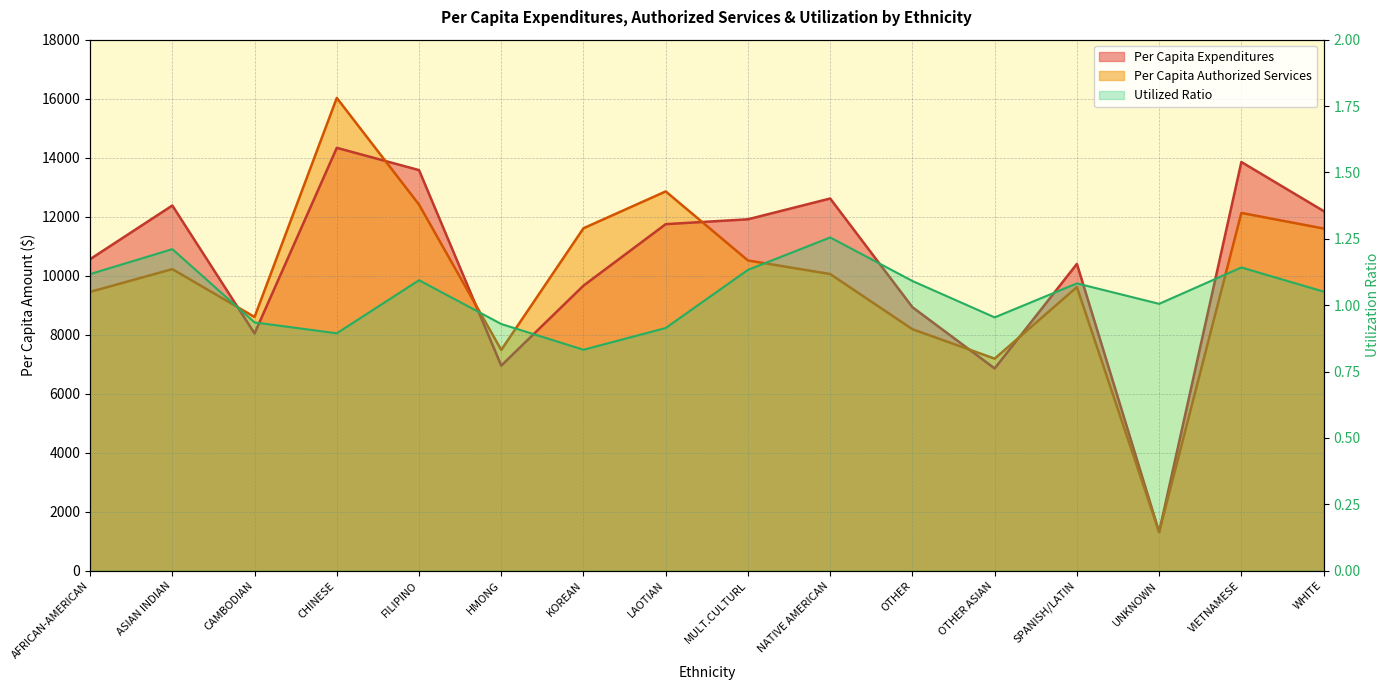

True or false: Per Capita Authorized Services and Utilized intersect in this chart.

False